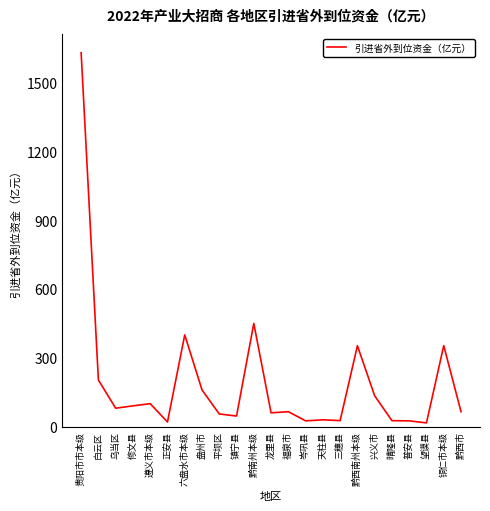

Approximately how many times larger is the value at 铜仁市本级 compared to 黔南州本级?

0.8